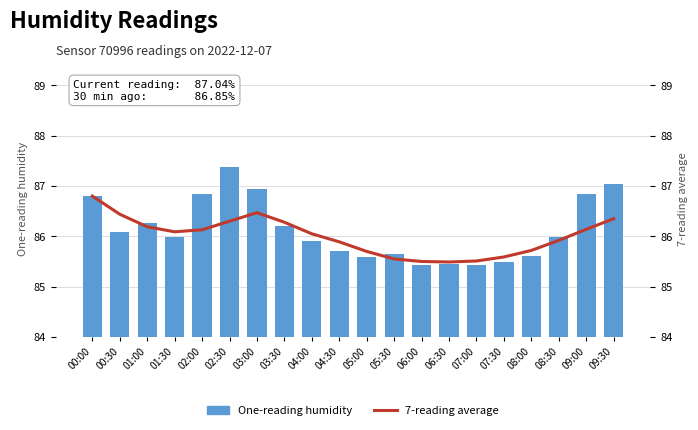

At which category does the chart reach its minimum across all series?

06:00